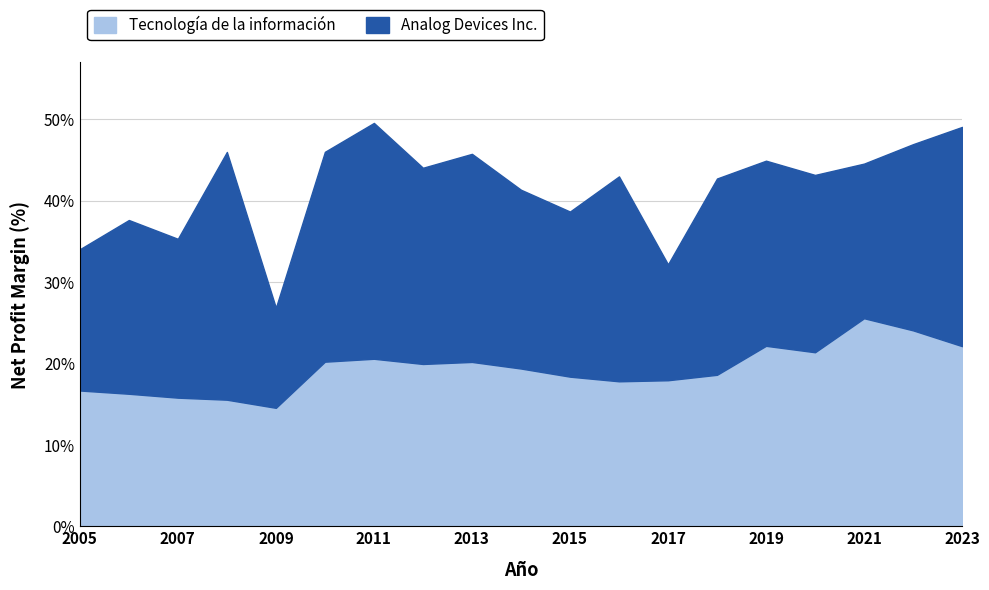

What is the value of the Tecnología de la información point at the 9th from the left?

0.2